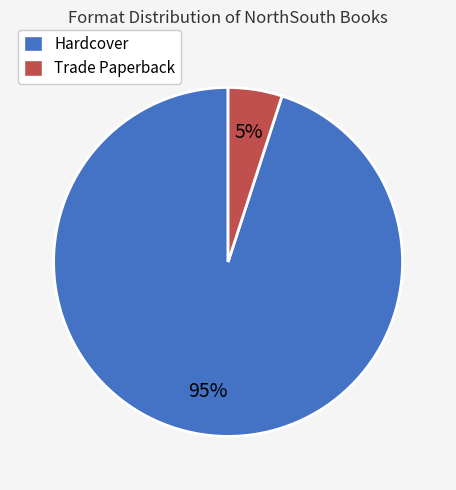

Count the number of slices in the pie.

2